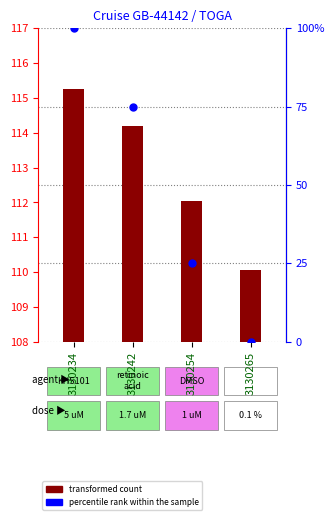

At how many categories does at least one series exceed 55?

2